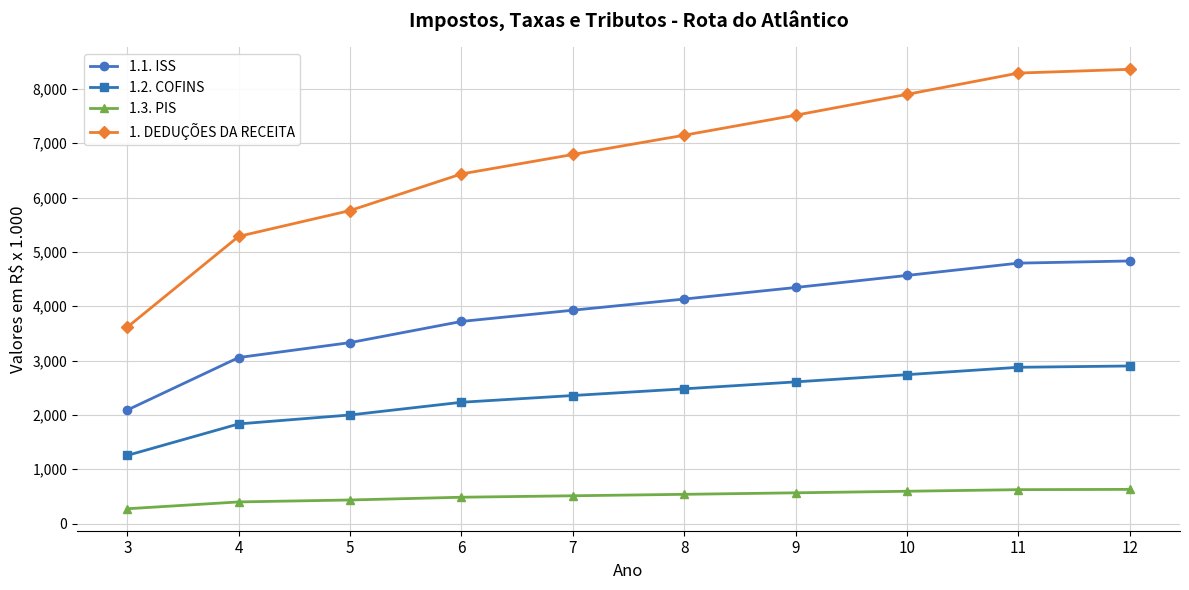

How many lines are shown in the chart?

4